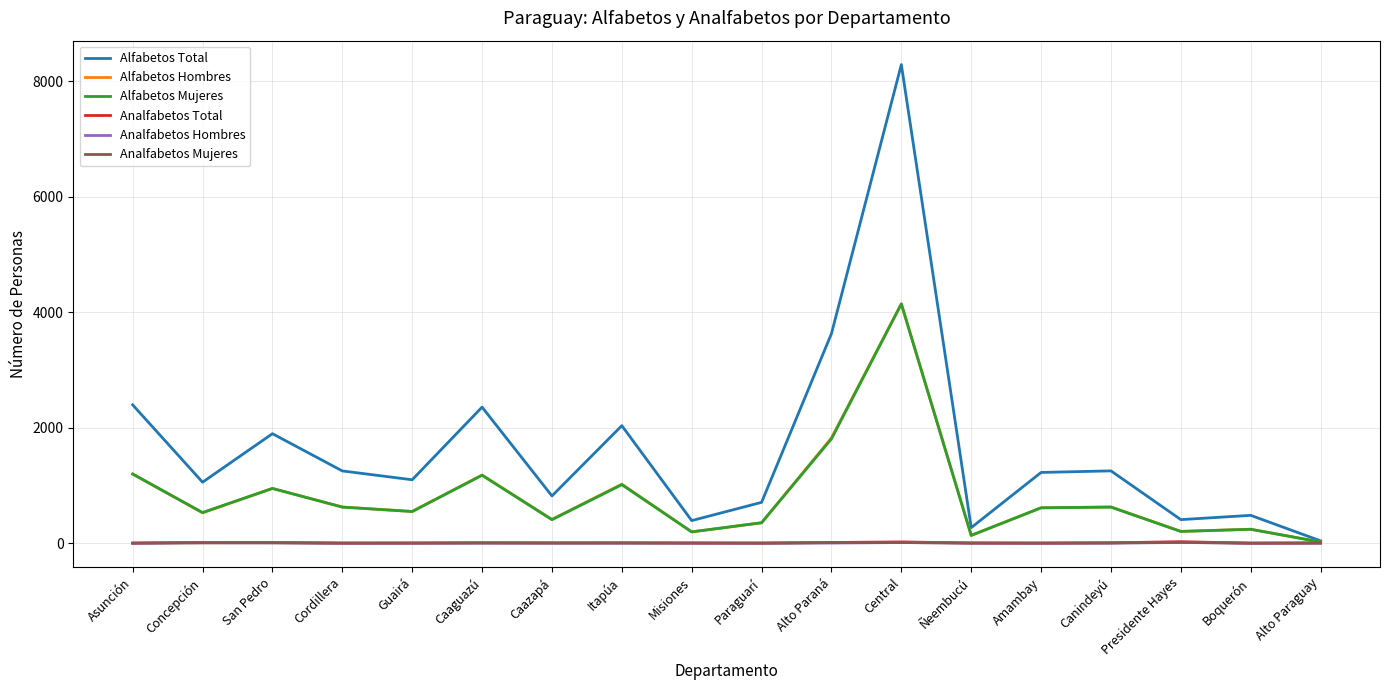

Is this an area chart (filled region under the line)?

No